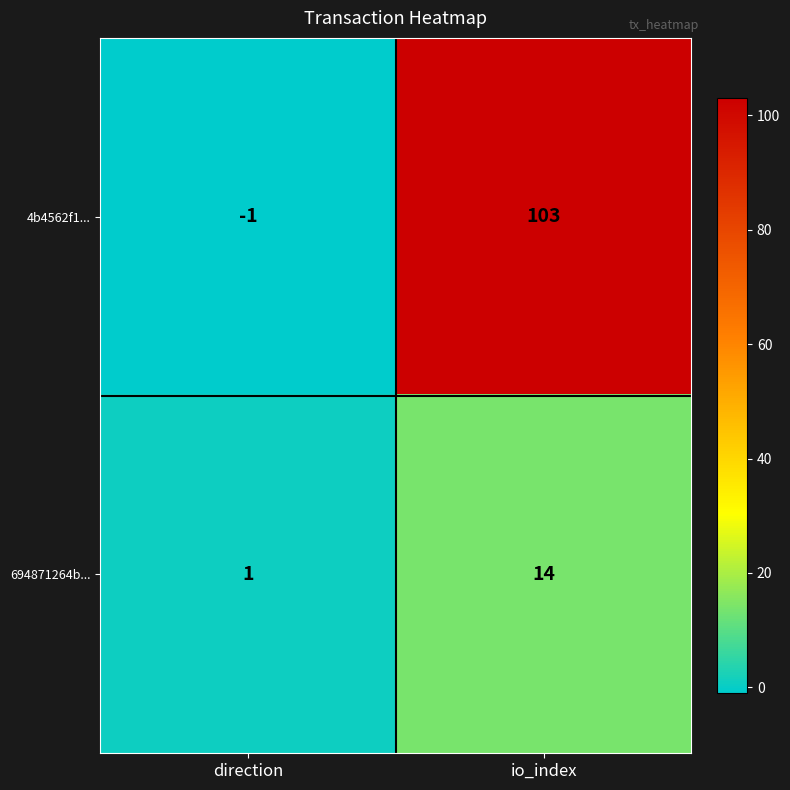

The 4b4562f1... series shows -1 at direction. True or false?

True